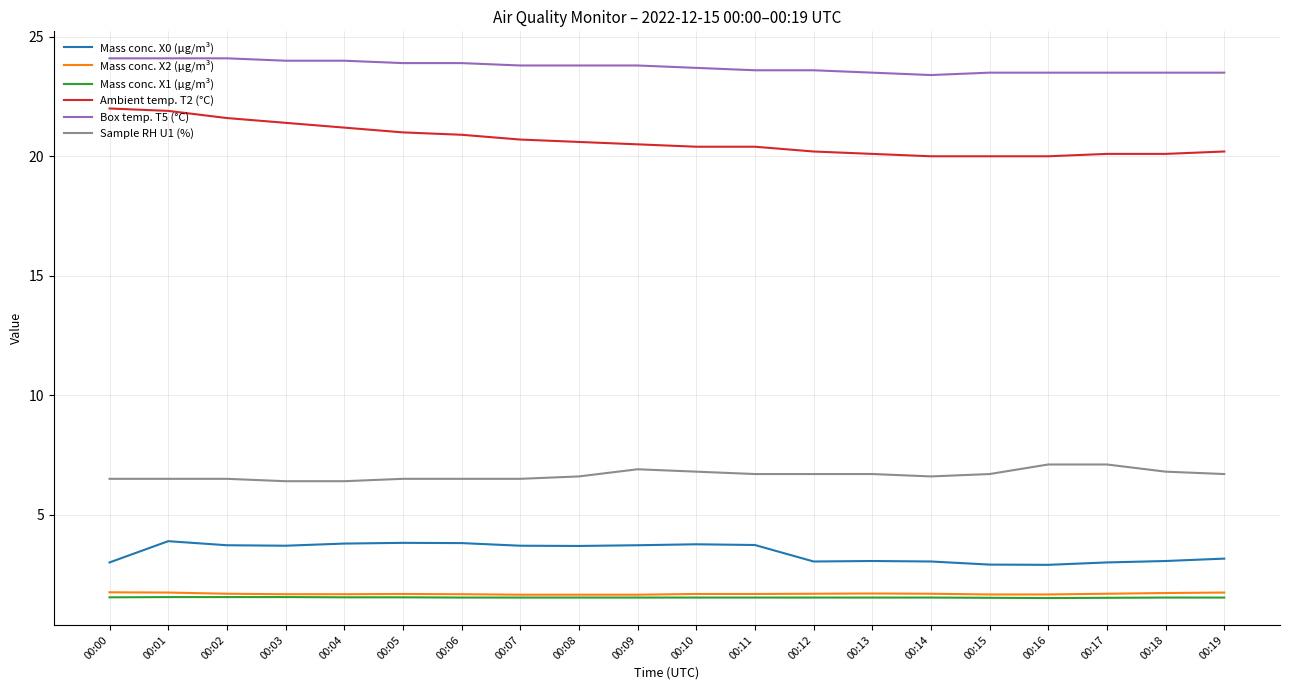

What is the sum of the Sample RH U1 (%) values at 00:09 and 00:06?

13.4